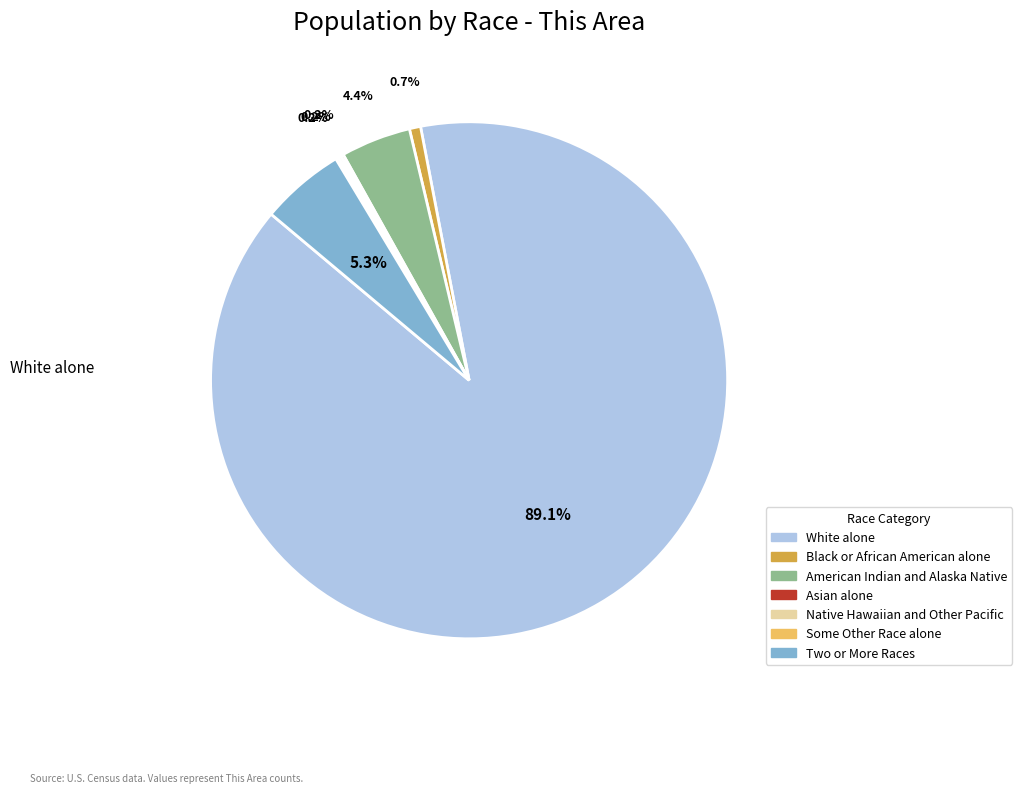

How much of the chart is everything except Two or More Races?

94.7%